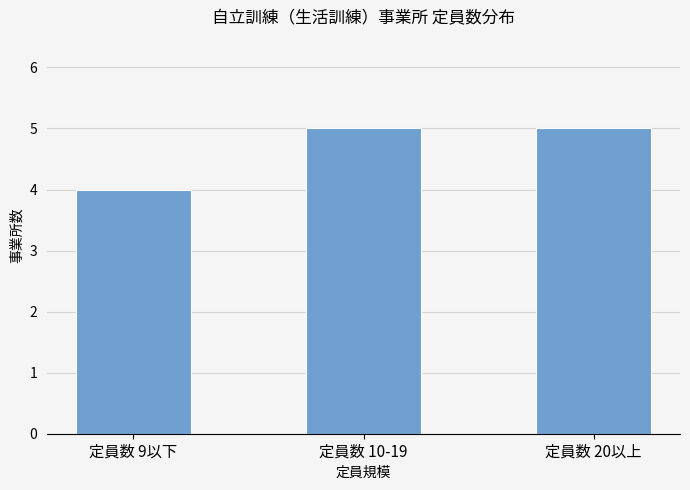

Reading left to right, what are all the values shown in this chart?

4	5	5